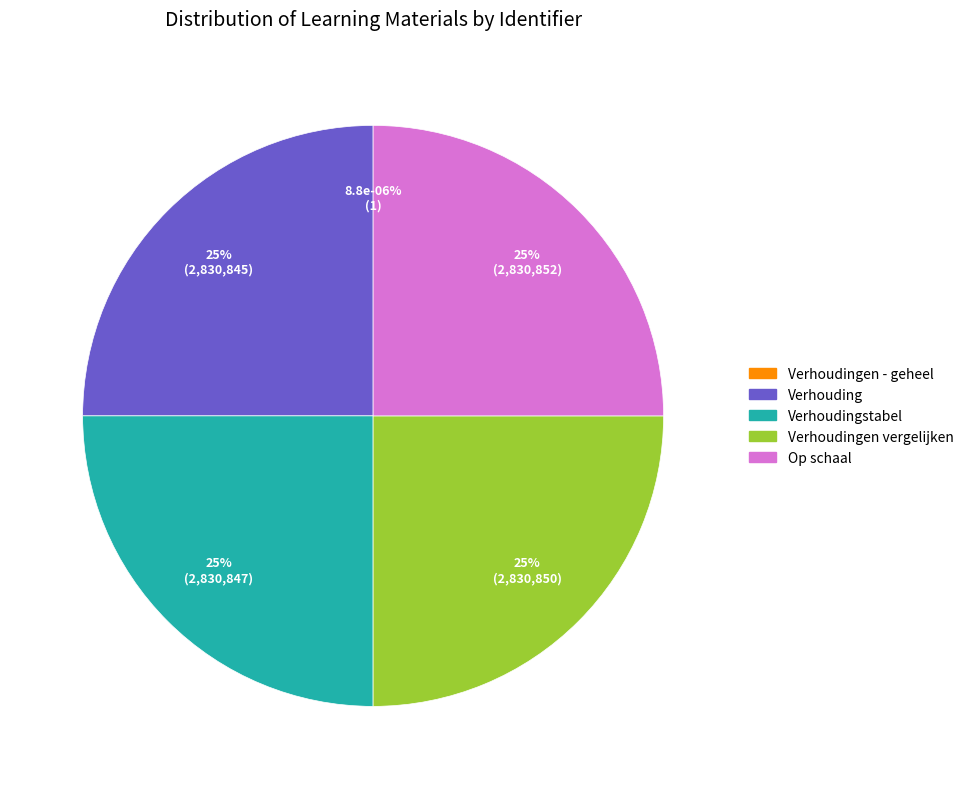

How many slices are in this pie chart?

5